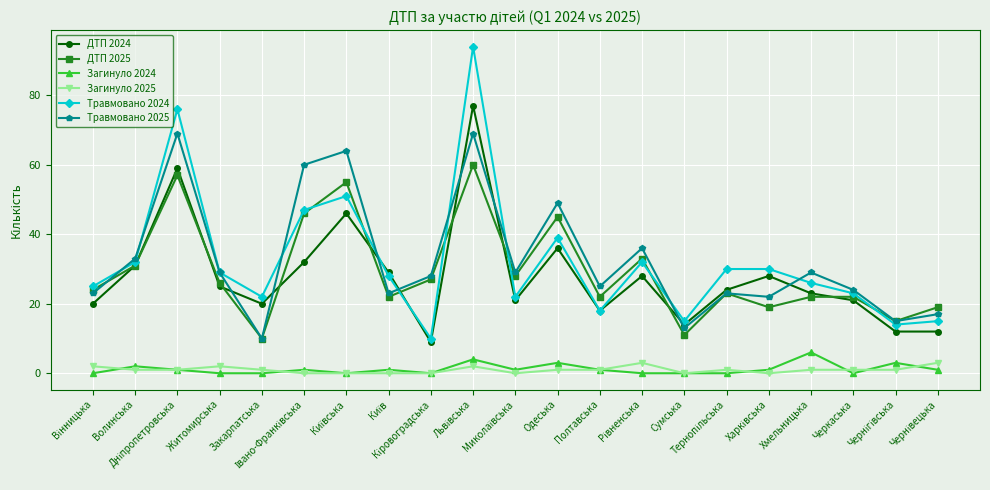

How many categories are shown in the chart?

21